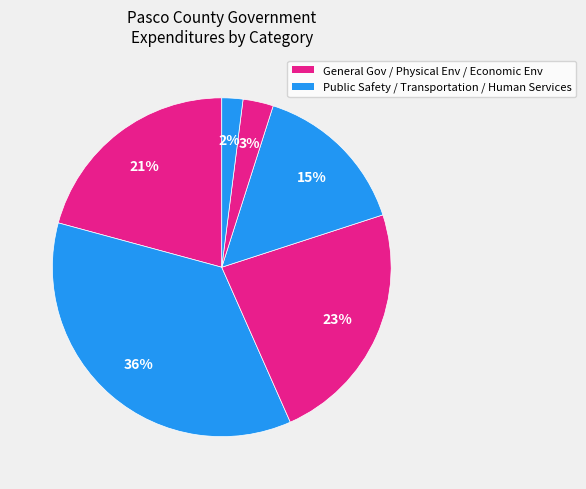

Does any single category account for the majority?

No